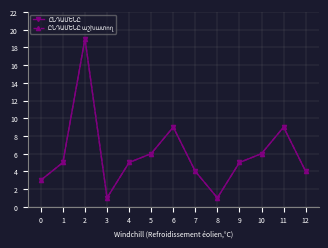

Is this an area chart (filled region under the line)?

No